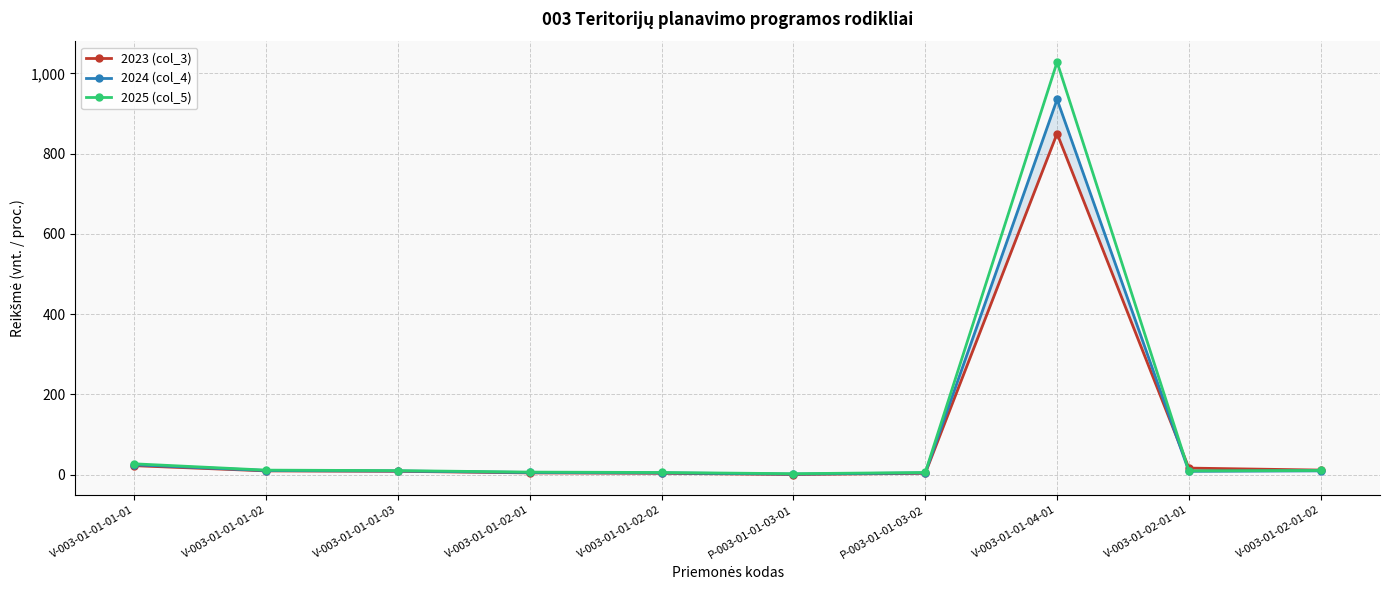

How many intersections are there between 2023 (col_3) and 2024 (col_4)?

1